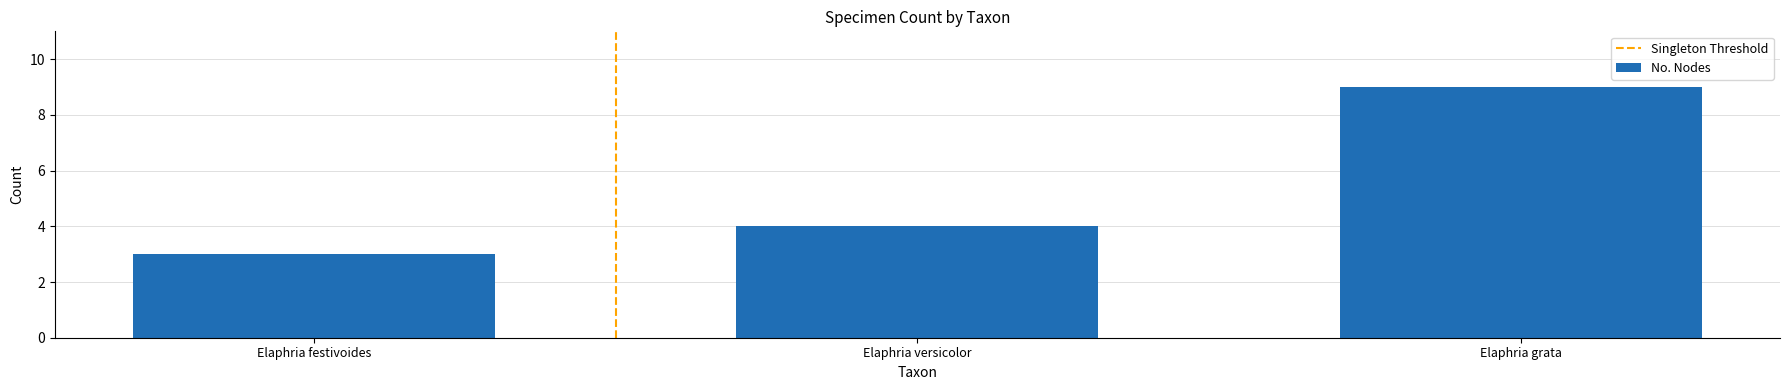

Reading left to right, list all the values displayed in this chart.

Elaphria festivoides=3	Elaphria versicolor=4	Elaphria grata=9